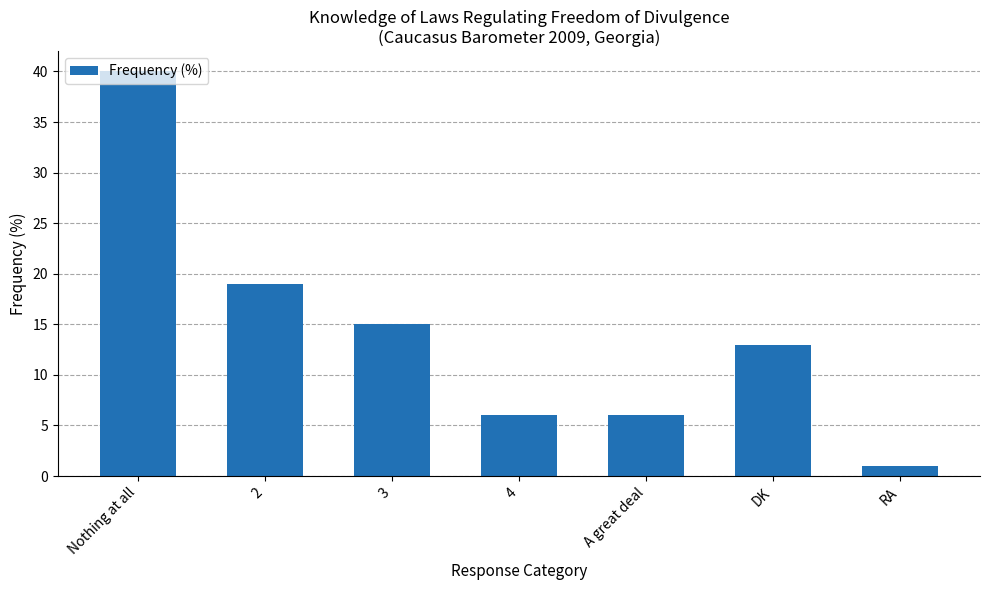

What is the value of the 2nd bar from the left?

19